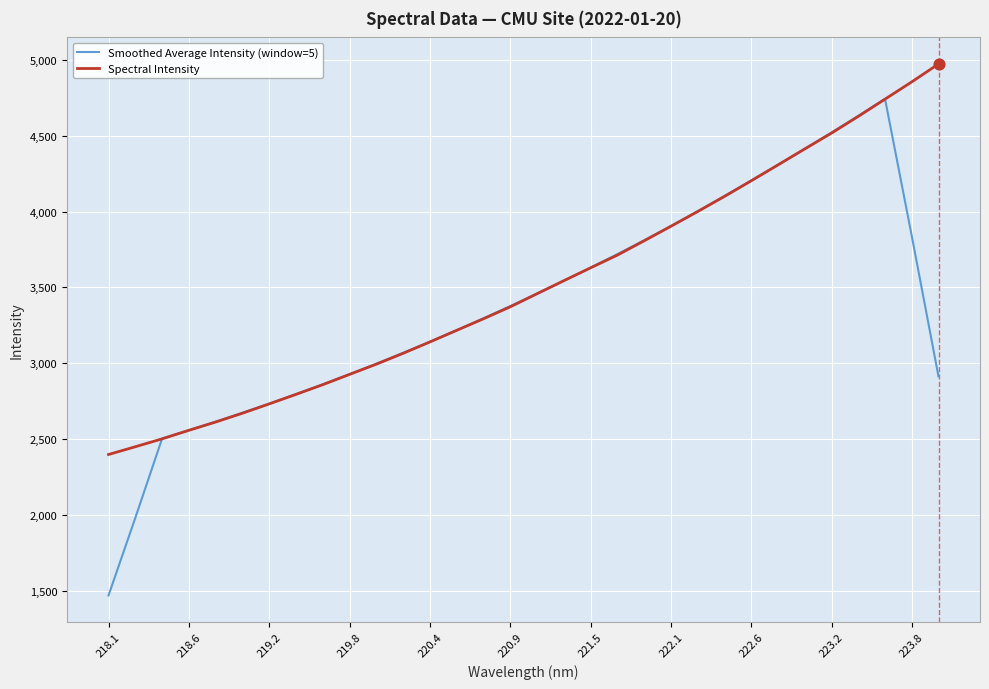

What are all the series names shown in the legend?

Smoothed Average Intensity (window=5), Spectral Intensity